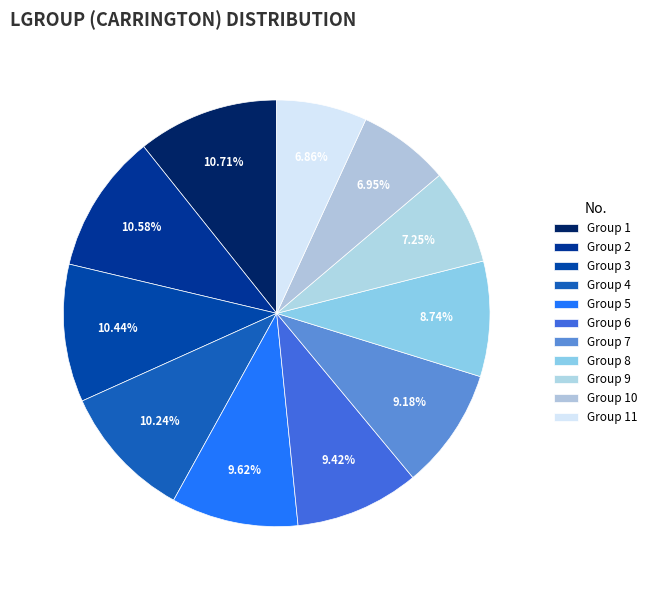

What is the smallest slice in the pie chart?

11